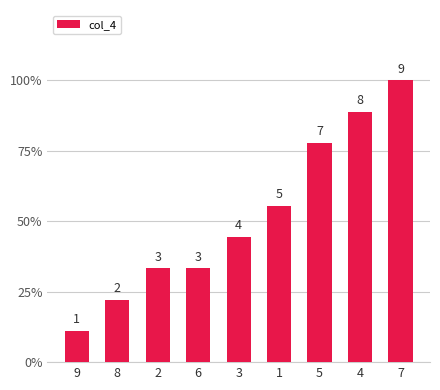

How many distinct data groups are displayed?

1